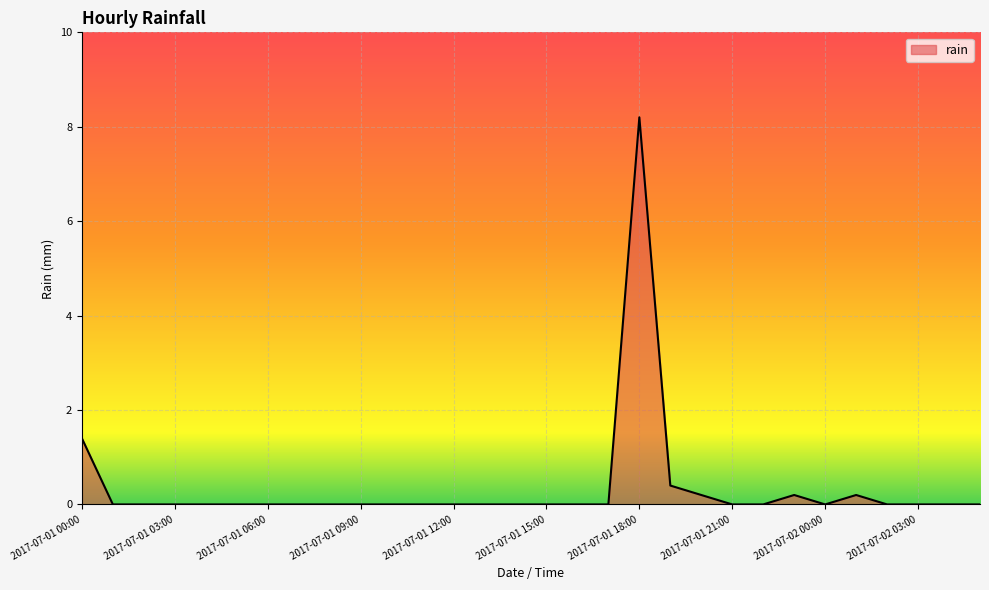

What is the difference between the maximum and minimum values?

8.2